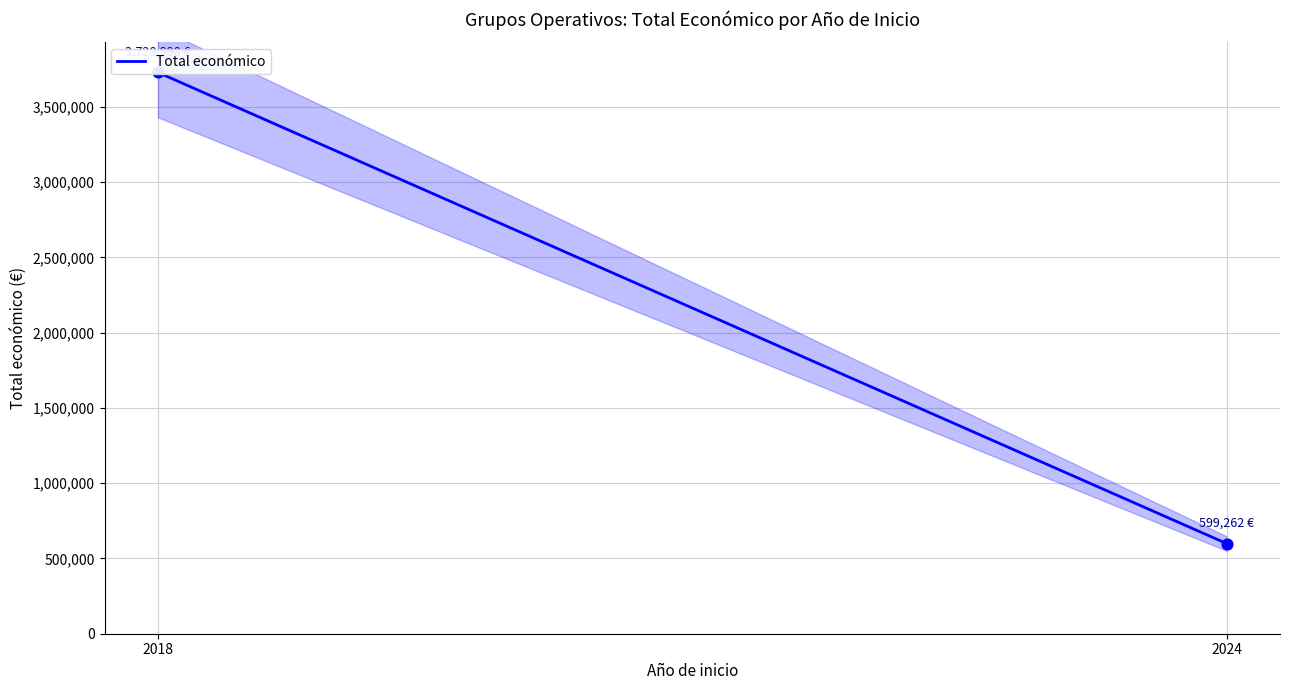

Which has a higher value, 2018 or 2024?

2018